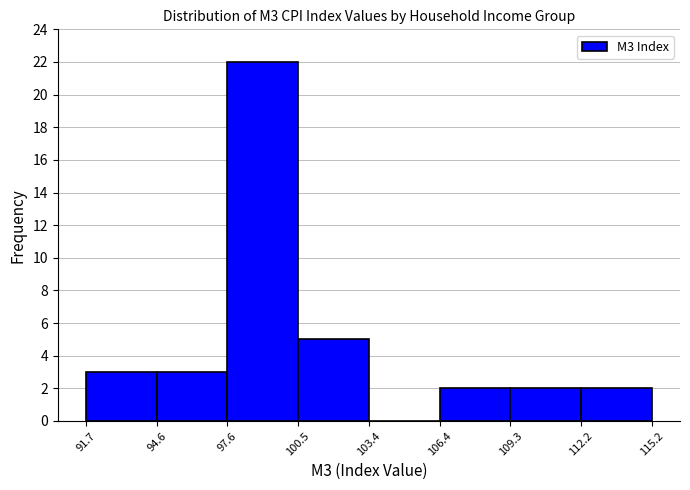

What is the height of the bar covering 106.4 to 109.3 on the x-axis? The values are not printed on the chart, so give them approximately, as read against the axis.

2